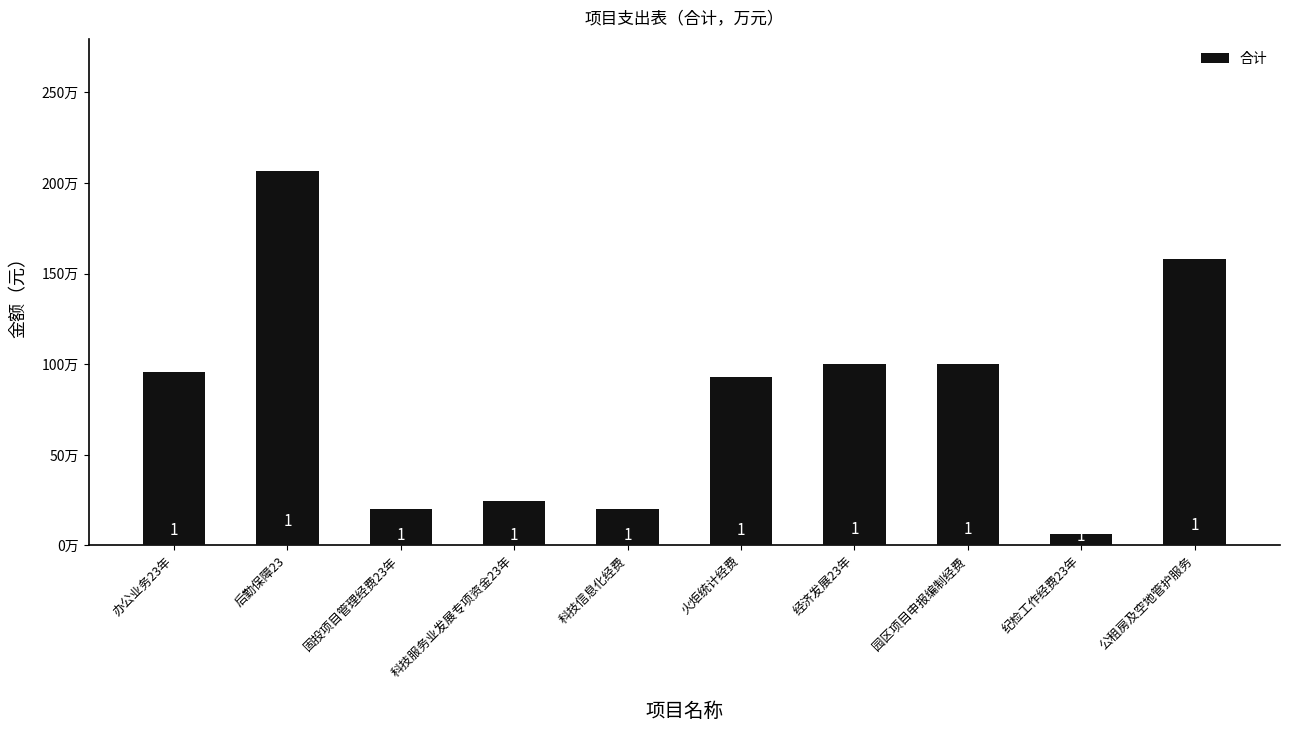

What is the difference between the values at 经济发展23年 and 后勤保障23?

1068300